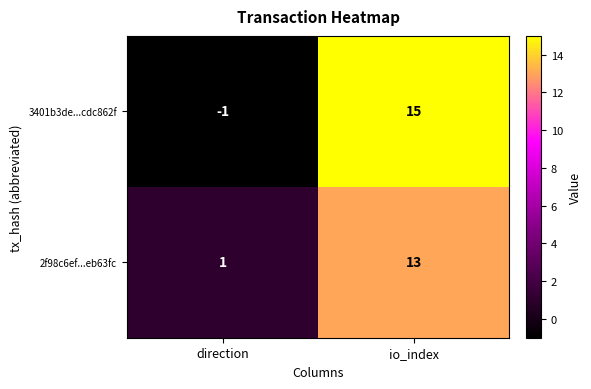

Where is 3401b3de...cdc862f nearest to the value 7?

direction